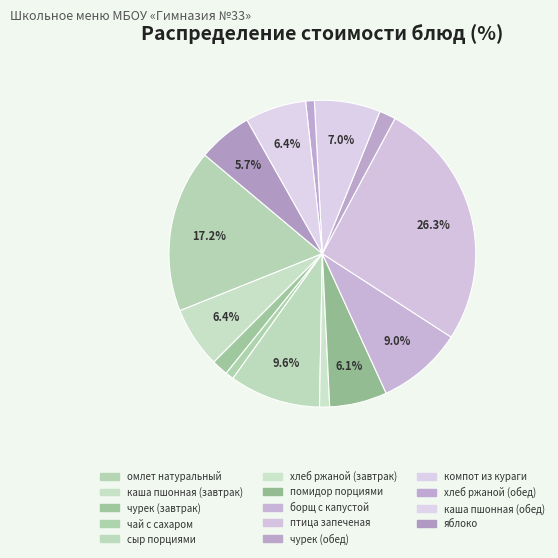

How many segments does this pie chart have?

14